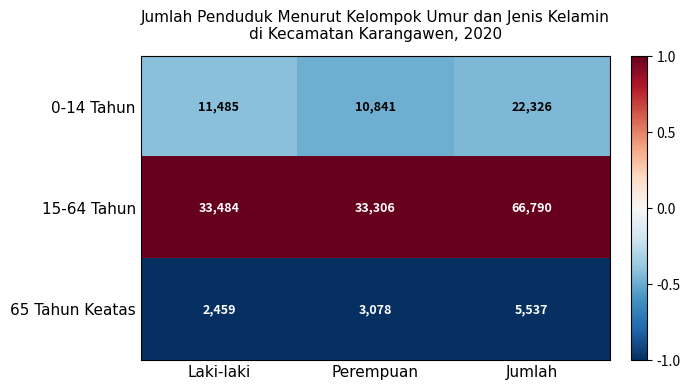

Rank the series at Laki-laki from highest to lowest value.

15-64 Tahun, 0-14 Tahun, 65 Tahun Keatas